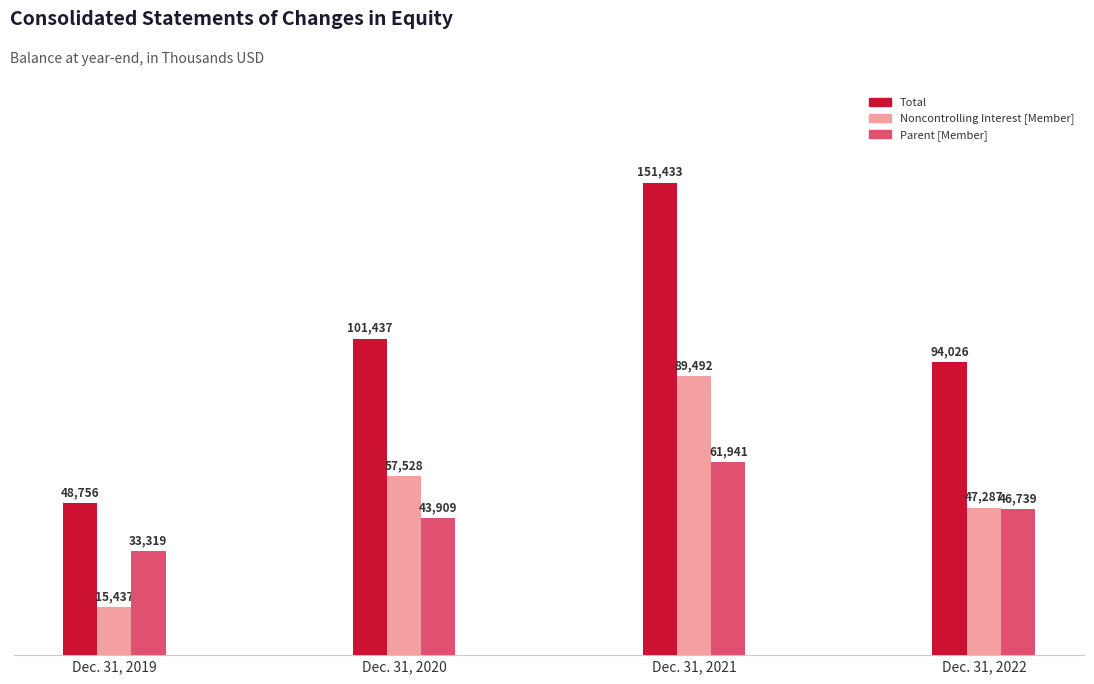

How many Noncontrolling Interest [Member] values are between 47287 and 89492?

3